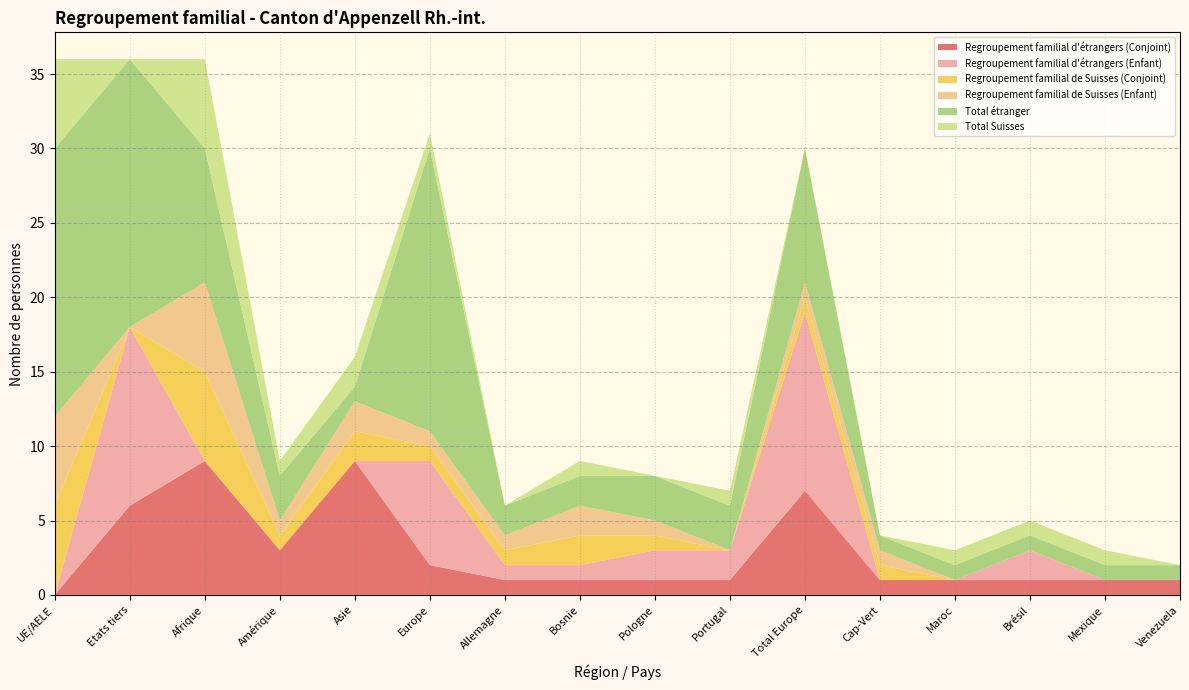

Reading left to right, list all the values displayed in this chart.

Regroupement familial d'étrangers (Conjoint): UE/AELE=0	Etats tiers=6	Afrique=9	Amérique=3	Asie=9	Europe=2	Allemagne=1	Bosnie=1	Pologne=1	Portugal=1	Total Europe=7	Cap-Vert=1	Maroc=1	Brésil=1	Mexique=1	Venezuela=1
Regroupement familial d'étrangers (Enfant): UE/AELE=0	Etats tiers=12	Afrique=0	Amérique=0	Asie=0	Europe=7	Allemagne=1	Bosnie=1	Pologne=2	Portugal=2	Total Europe=12	Cap-Vert=0	Maroc=0	Brésil=2	Mexique=0	Venezuela=0
Regroupement familial de Suisses (Conjoint): UE/AELE=6	Etats tiers=0	Afrique=6	Amérique=1	Asie=2	Europe=1	Allemagne=1	Bosnie=2	Pologne=1	Portugal=0	Total Europe=1	Cap-Vert=1	Maroc=0	Brésil=0	Mexique=0	Venezuela=0
Regroupement familial de Suisses (Enfant): UE/AELE=6	Etats tiers=0	Afrique=6	Amérique=1	Asie=2	Europe=1	Allemagne=1	Bosnie=2	Pologne=1	Portugal=0	Total Europe=1	Cap-Vert=1	Maroc=0	Brésil=0	Mexique=0	Venezuela=0
Total étranger: UE/AELE=18	Etats tiers=18	Afrique=9	Amérique=3	Asie=1	Europe=19	Allemagne=2	Bosnie=2	Pologne=3	Portugal=3	Total Europe=9	Cap-Vert=1	Maroc=1	Brésil=1	Mexique=1	Venezuela=1
Total Suisses: UE/AELE=6	Etats tiers=0	Afrique=6	Amérique=1	Asie=2	Europe=1	Allemagne=0	Bosnie=1	Pologne=0	Portugal=1	Total Europe=0	Cap-Vert=0	Maroc=1	Brésil=1	Mexique=1	Venezuela=0